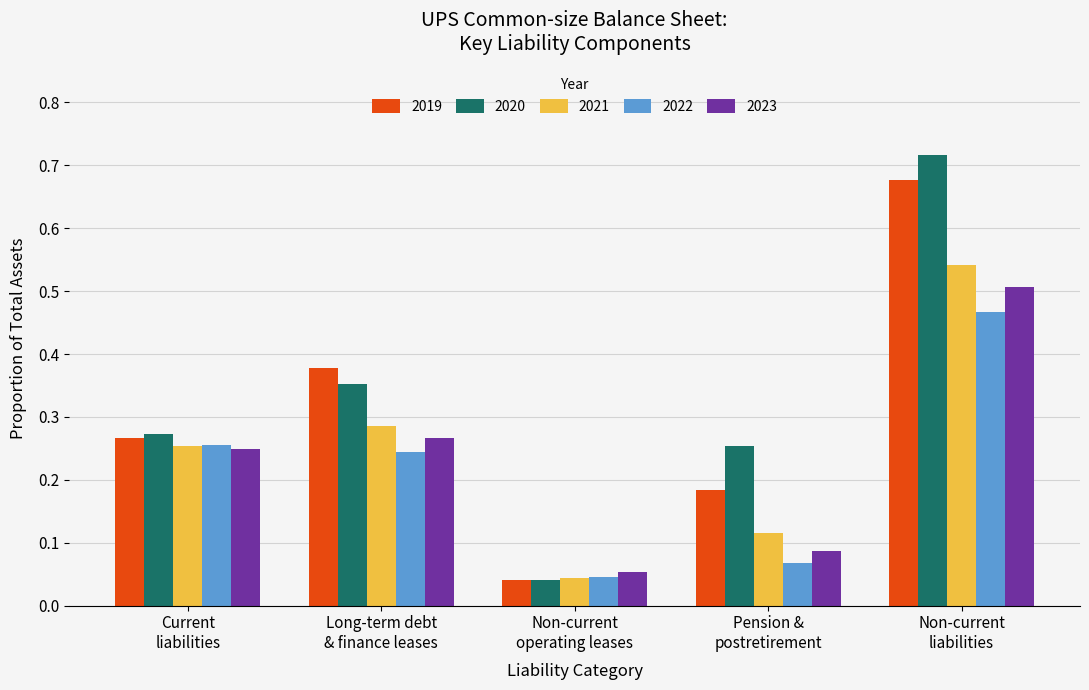

What is the sum of all 2019 values?

1.5